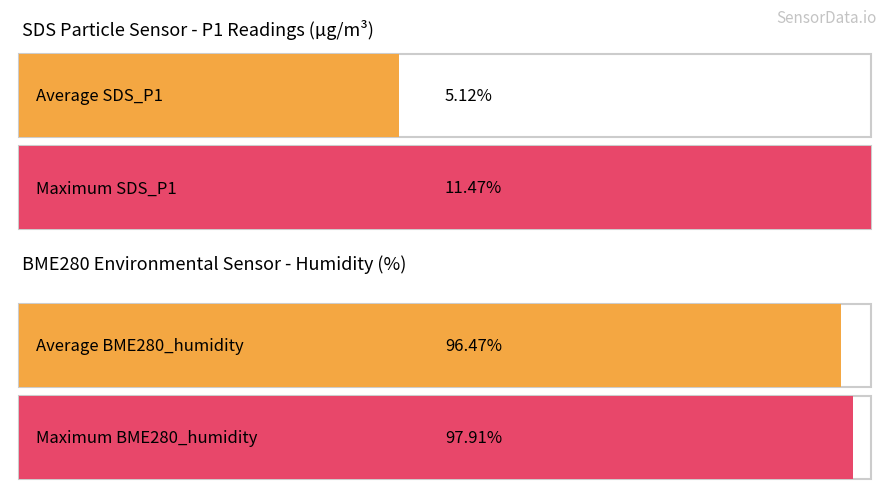

True or false: BME280_humidity has a value of 160.6 at 01:07.

False